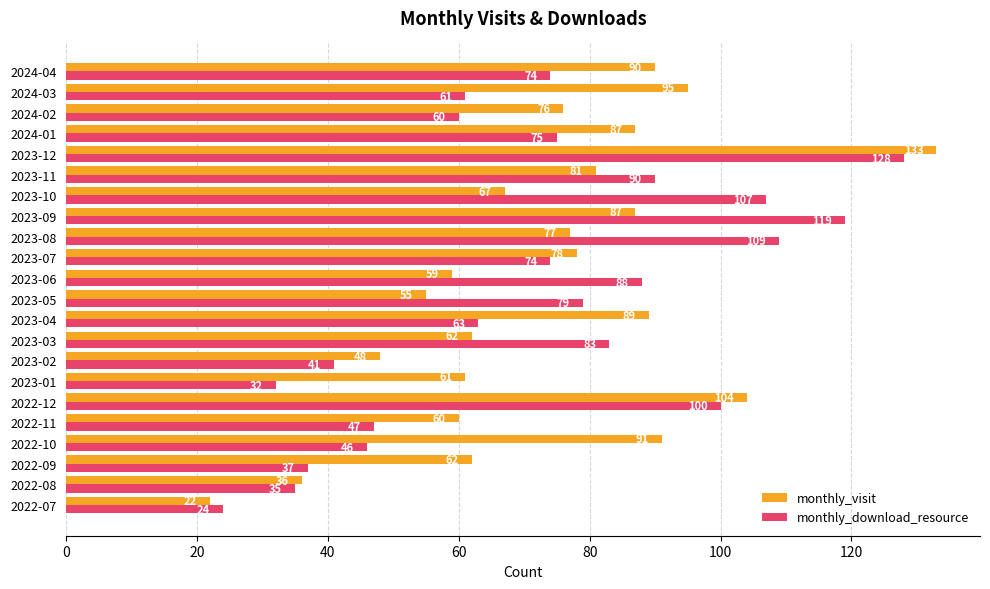

What is the lowest value of the monthly_download_resource series?

24